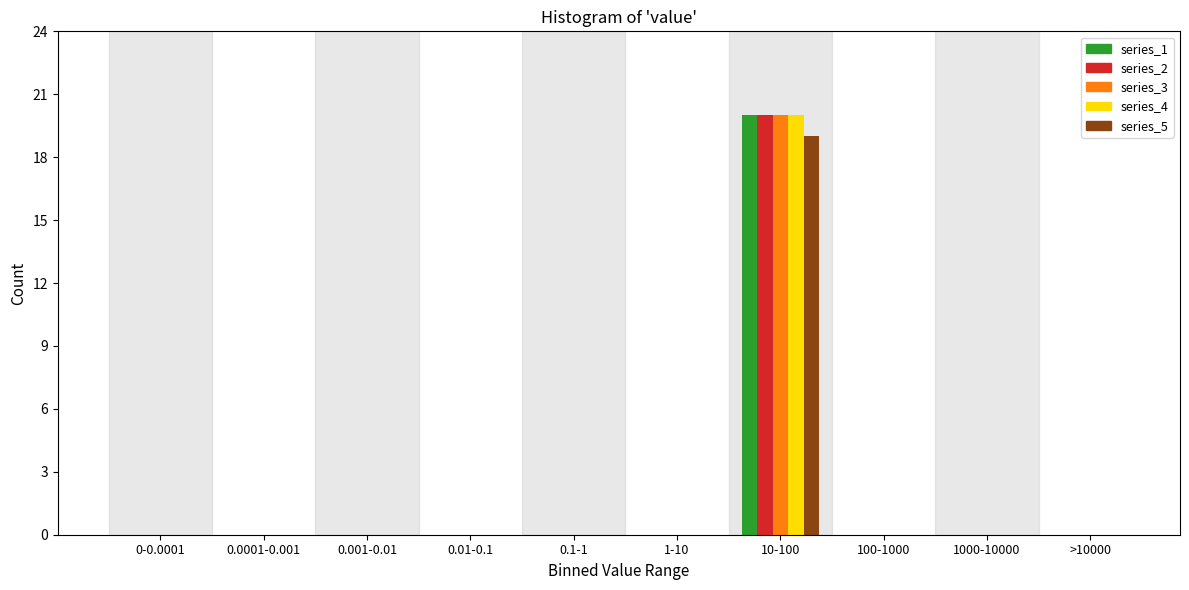

True or false: series_4 has a value of -7 at 1-10.

False